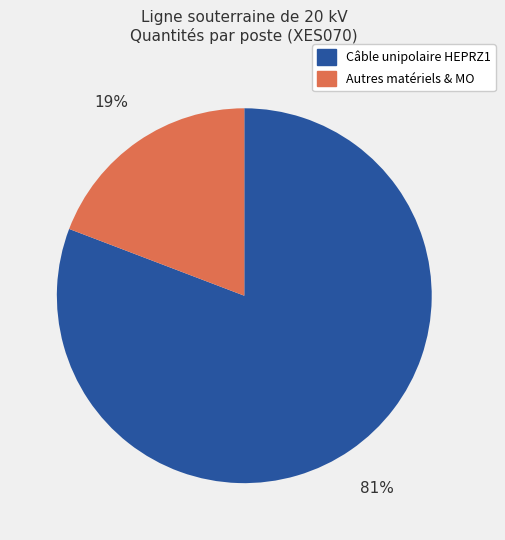

To the nearest percent, what is the difference between the largest and smallest slice percentages?

62%